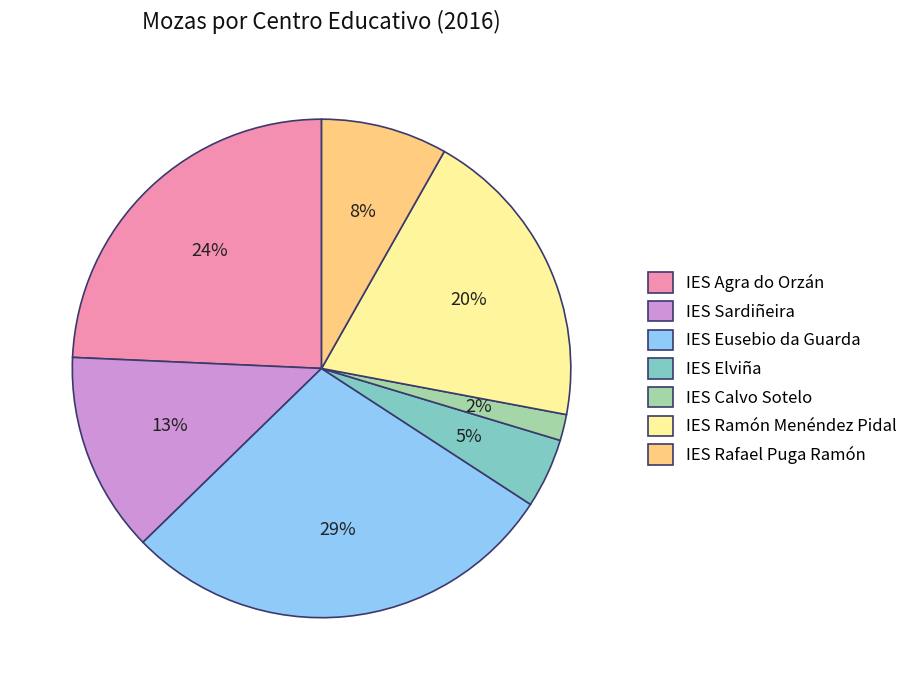

To the nearest percent, what percentage of the pie is IES Calvo Sotelo?

2%